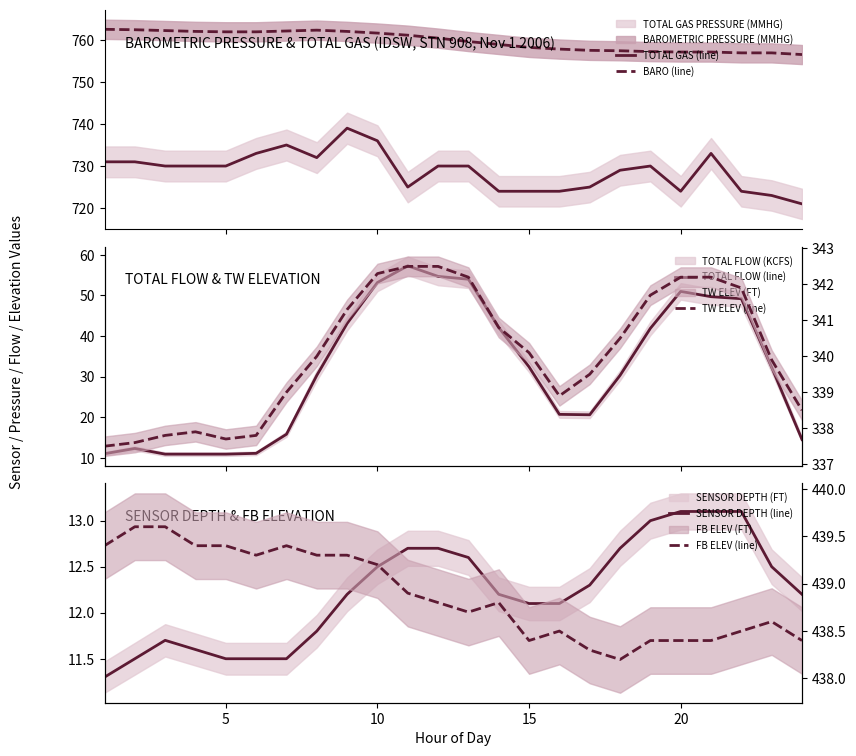

True or false: BARO (line) and TOTAL GAS (line) intersect in this chart.

False